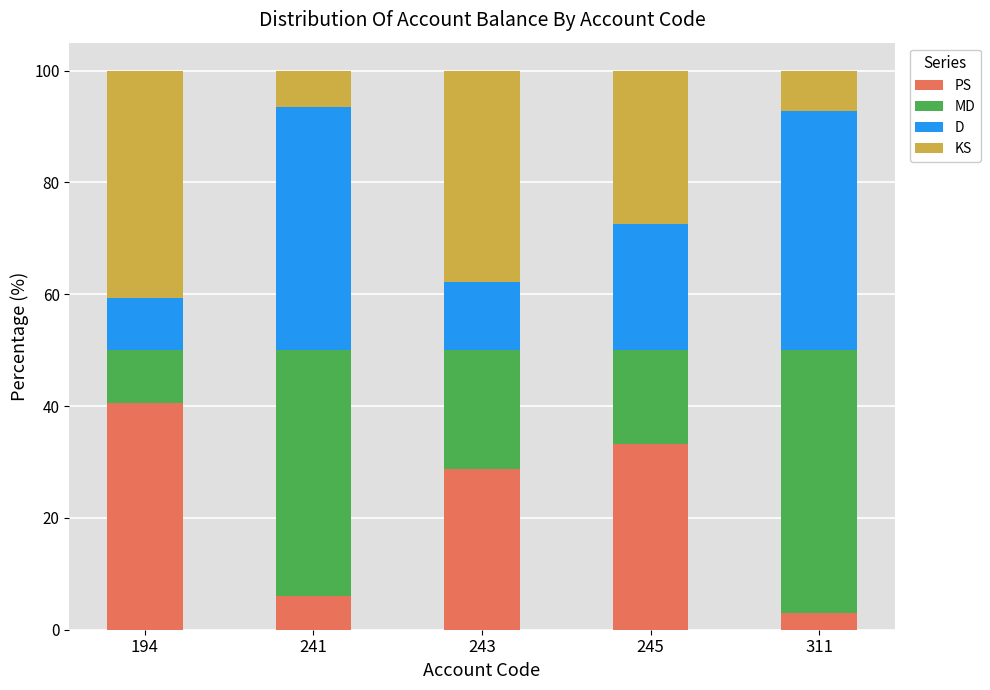

Reading right to left, what are the values for PS?

311=3.1	245=33.1	243=28.7	241=6.1	194=40.6